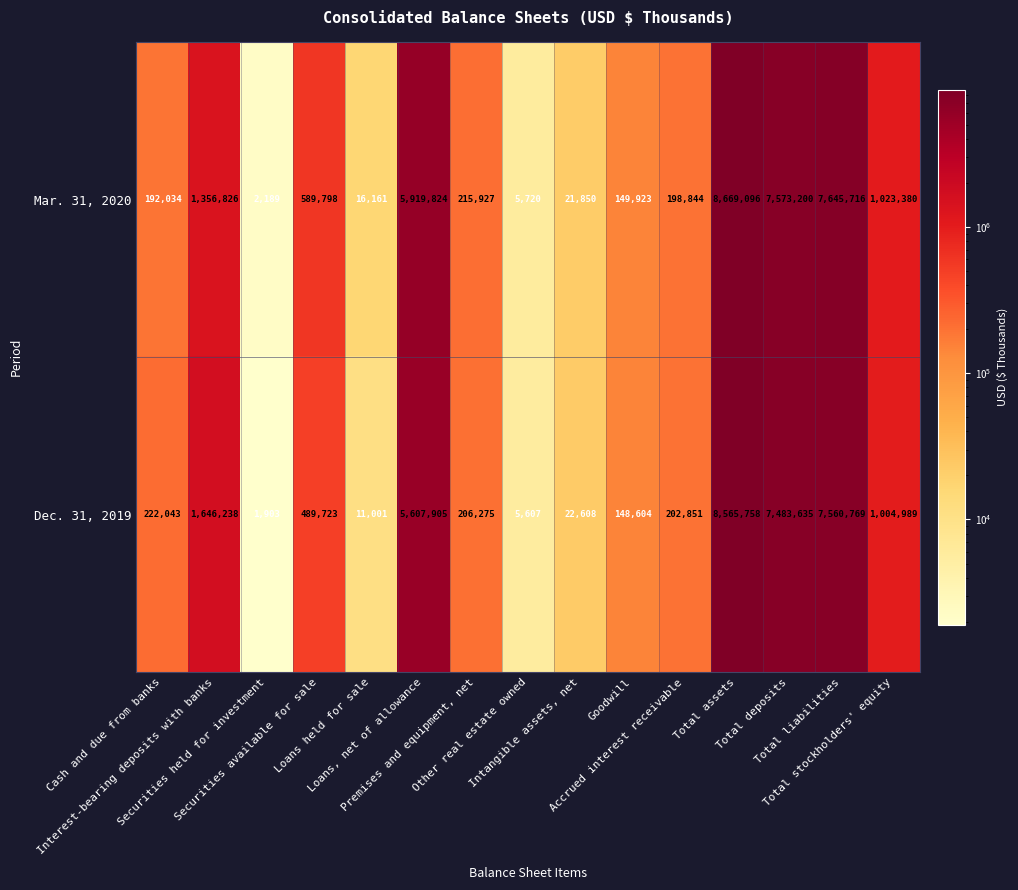

Rank the series by their average value, from highest to lowest.

Mar. 31, 2020, Dec. 31, 2019